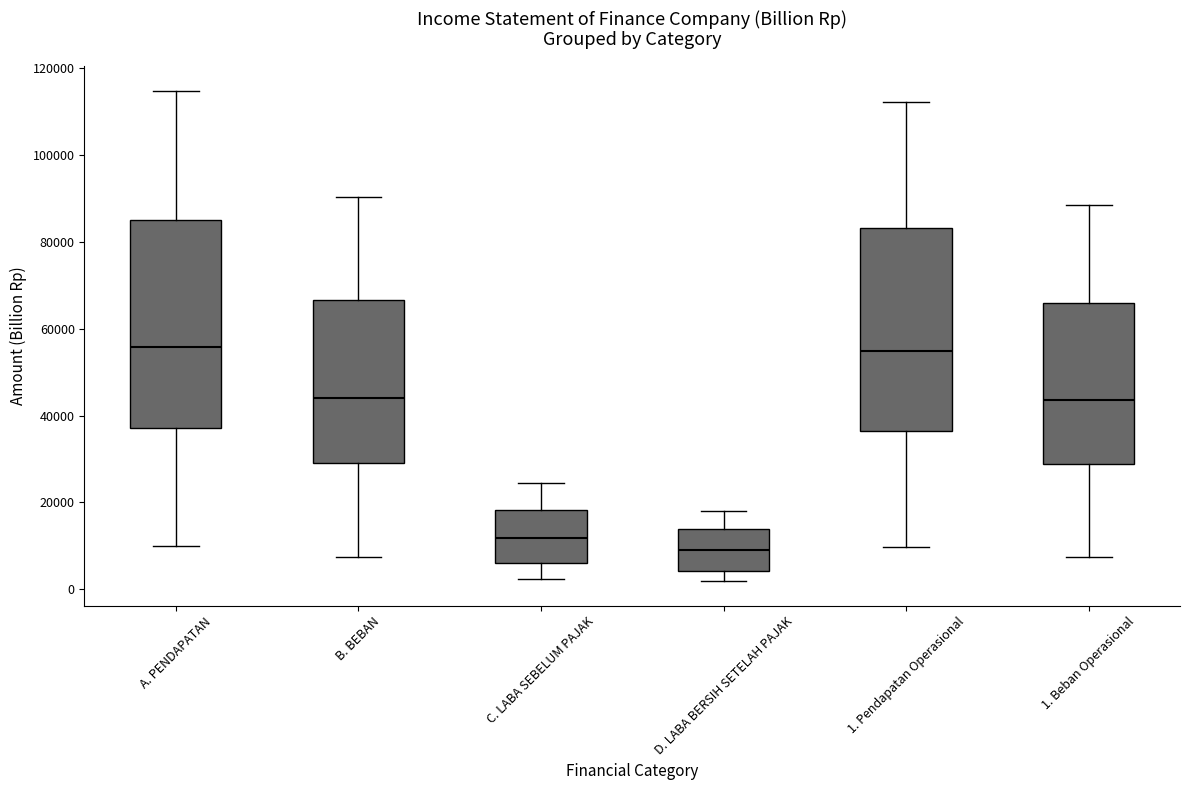

Reading left to right, read every box against the y-axis: the position of its median line, the range the box covers, and the ends of its whiskers. The values are not printed on the chart, so give them approximately, as read against the axis.

A. PENDAPATAN: median 56000, box 38000 to 86000, whiskers 10000 to 114000
B. BEBAN: median 44000, box 30000 to 66000, whiskers 8000 to 90000
C. LABA SEBELUM PAJAK: median 12000, box 6000 to 18000, whiskers 2000 to 24000
D. LABA BERSIH SETELAH PAJAK: median 8000, box 4000 to 14000, whiskers 2000 to 18000
1. Pendapatan Operasional: median 54000, box 36000 to 84000, whiskers 10000 to 112000
1. Beban Operasional: median 44000, box 28000 to 66000, whiskers 8000 to 88000